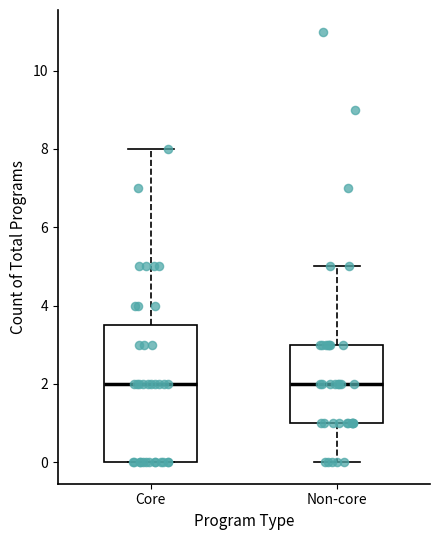

Which box is the tallest, from its lower edge to its upper edge?

Core